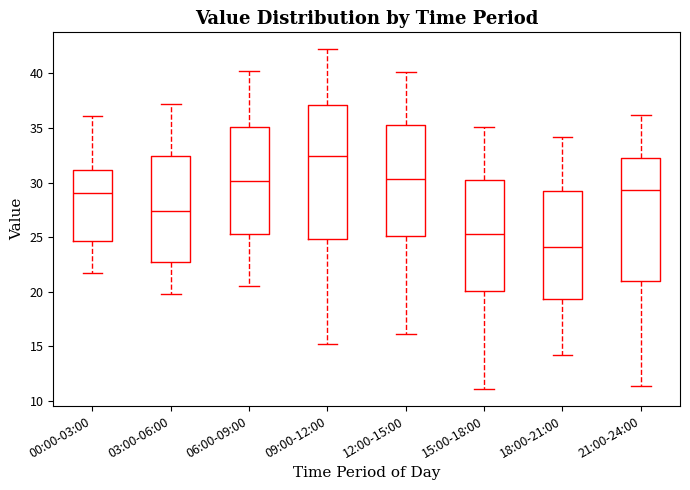

Reading left to right, read every box against the y-axis: the position of its median line, the range the box covers, and the ends of its whiskers. The values are not printed on the chart, so give them approximately, as read against the axis.

00:00-03:00: median 29.0, box 24.5 to 31.0, whiskers 21.5 to 36.0
03:00-06:00: median 27.5, box 22.5 to 32.5, whiskers 20.0 to 37.0
06:00-09:00: median 30.0, box 25.5 to 35.0, whiskers 20.5 to 40.0
09:00-12:00: median 32.5, box 25.0 to 37.0, whiskers 15.0 to 42.0
12:00-15:00: median 30.5, box 25.0 to 35.5, whiskers 16.0 to 40.0
15:00-18:00: median 25.5, box 20.0 to 30.5, whiskers 11.0 to 35.0
18:00-21:00: median 24.0, box 19.5 to 29.5, whiskers 14.0 to 34.0
21:00-24:00: median 29.5, box 21.0 to 32.5, whiskers 11.5 to 36.0